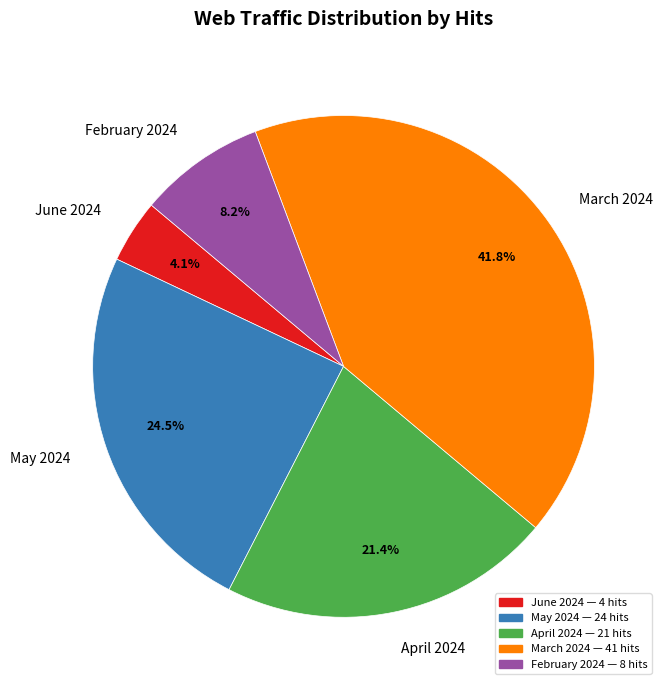

Which slice is the largest?

March 2024